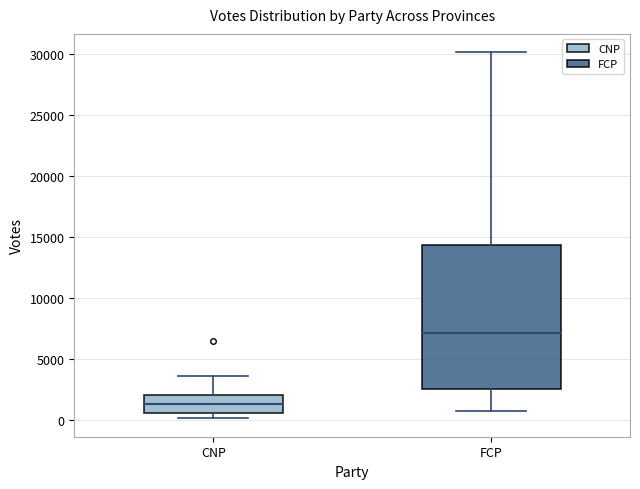

Comparing the boxes themselves (not the whiskers), which one is the tallest?

FCP